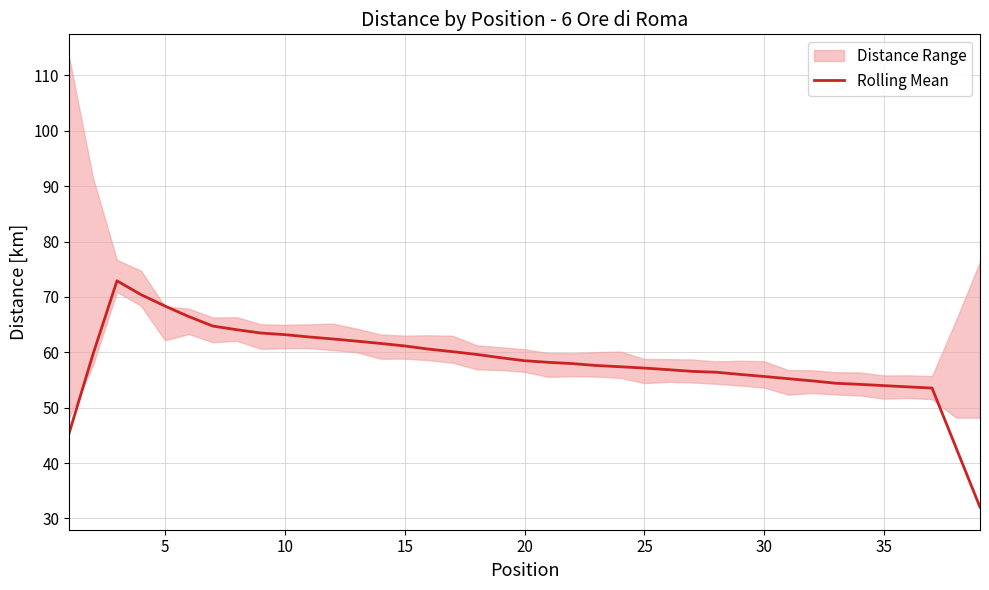

What is the minimum value shown in the chart?

32.0